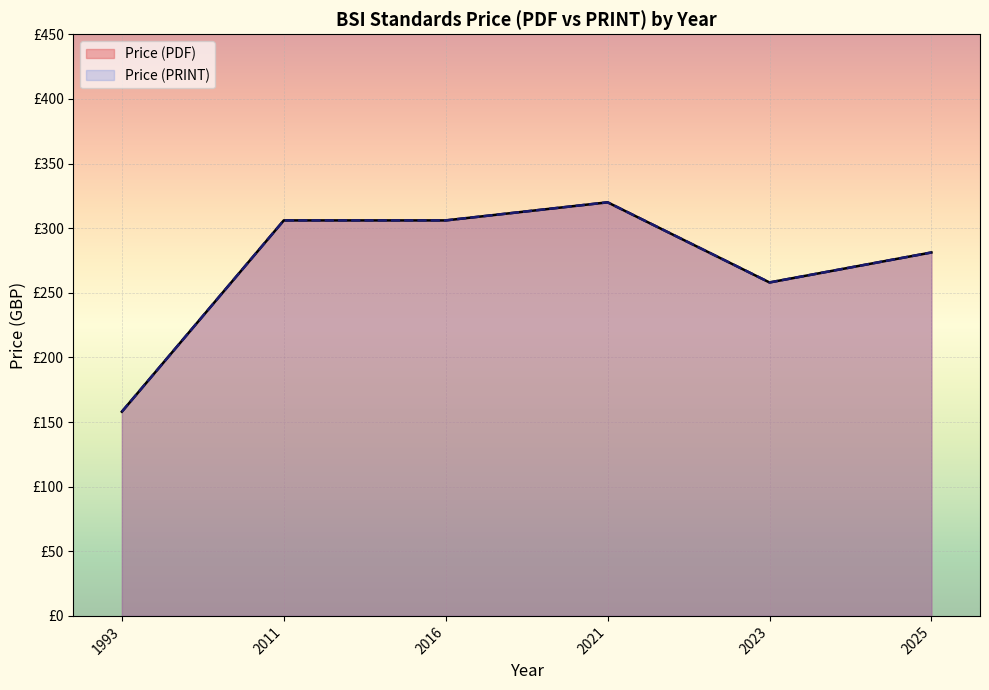

What are all the series names shown in the legend?

Price (PDF), Price (PRINT)